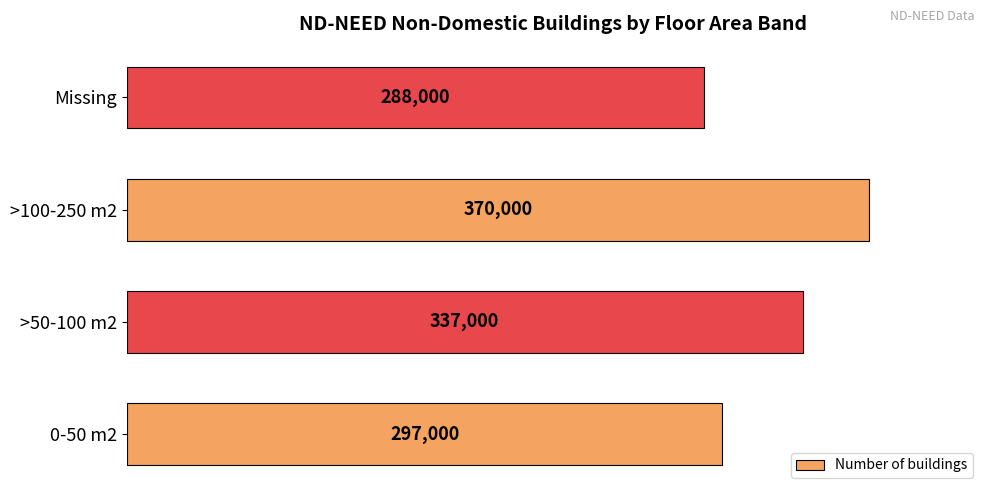

Which category has the highest value across all series?

>100-250 m2